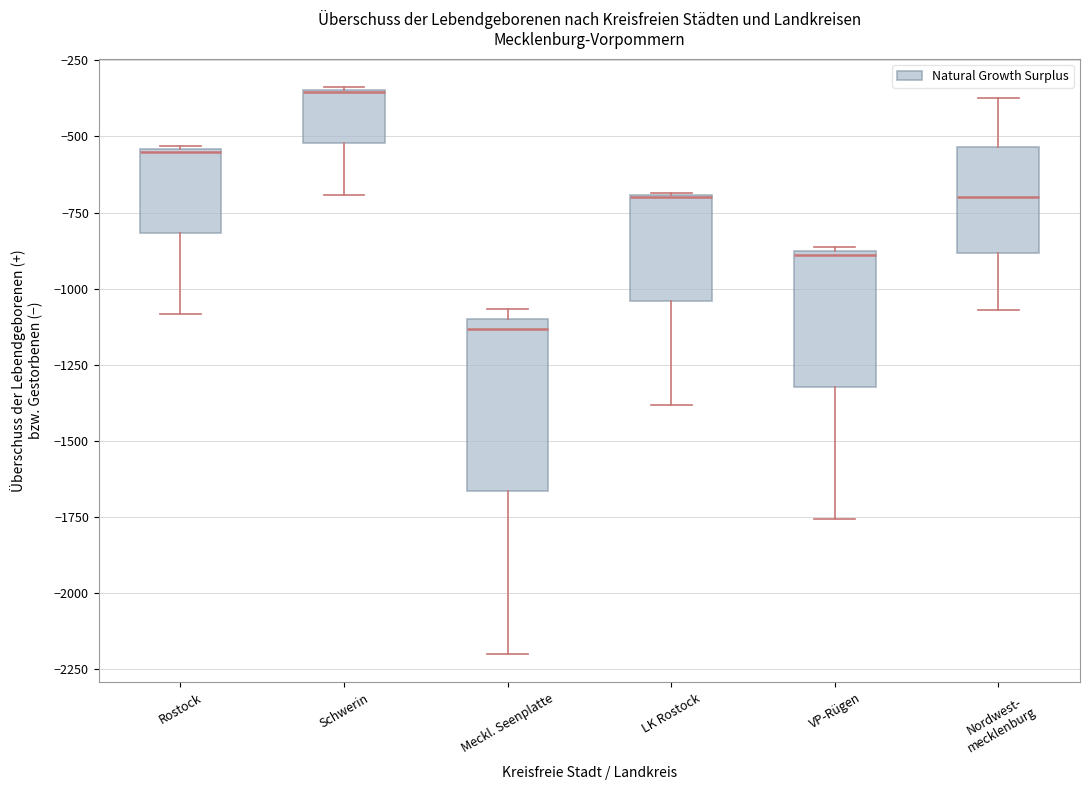

Reading left to right, read every box against the y-axis: the position of its median line, the range the box covers, and the ends of its whiskers. The values are not printed on the chart, so give them approximately, as read against the axis.

Rostock: median -550, box -800 to -550, whiskers -1100 to -550
Schwerin: median -350, box -500 to -350, whiskers -700 to -350
Meckl. Seenplatte: median -1150, box -1650 to -1100, whiskers -2200 to -1050
LK Rostock: median -700 (drawn on the box's upper edge), box -1050 to -700, whiskers -1400 to -700
VP-Rügen: median -900, box -1300 to -900, whiskers -1750 to -850
Nordwest- mecklenburg: median -700, box -900 to -550, whiskers -1050 to -350